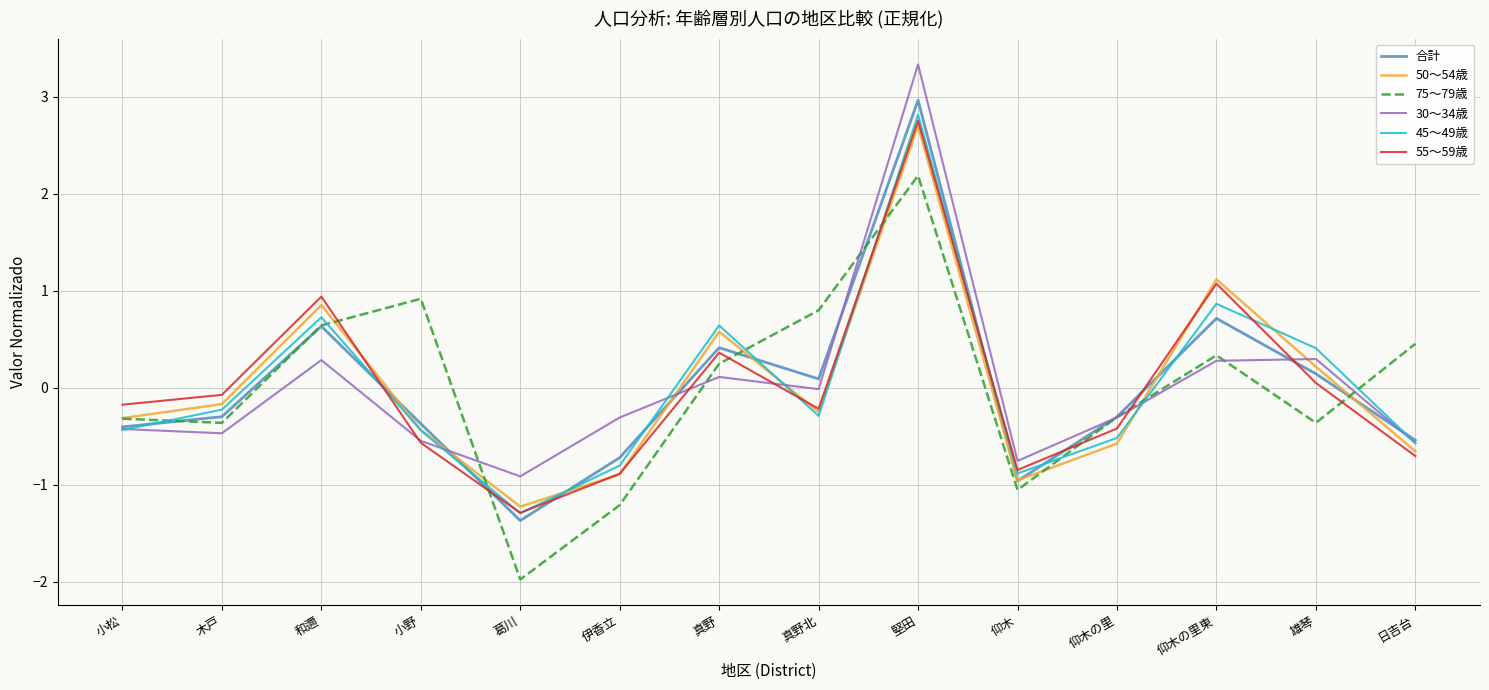

Where do 75～79歳 and 30～34歳 first cross each other?

小野 and 葛川